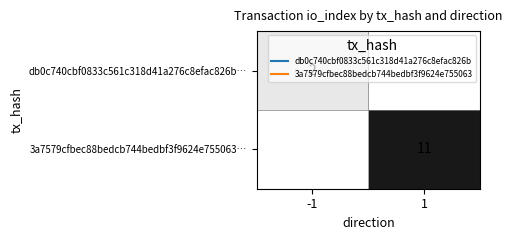

True or false: db0c740cbf0833c561c318d41a276c8efac826b… has a value of 2.0 at -1.

True